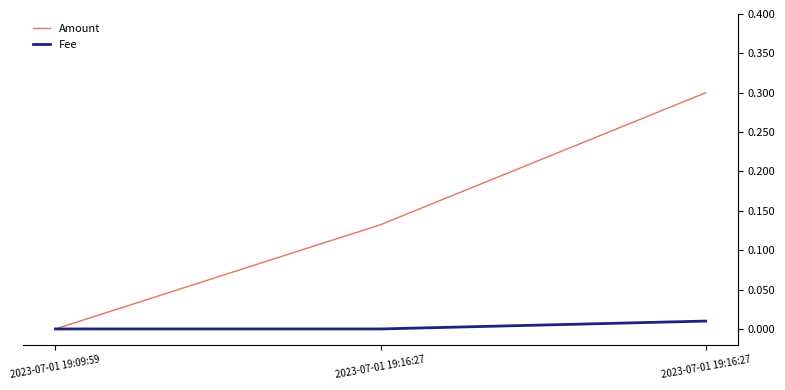

What is the sum of all Amount values?

0.4